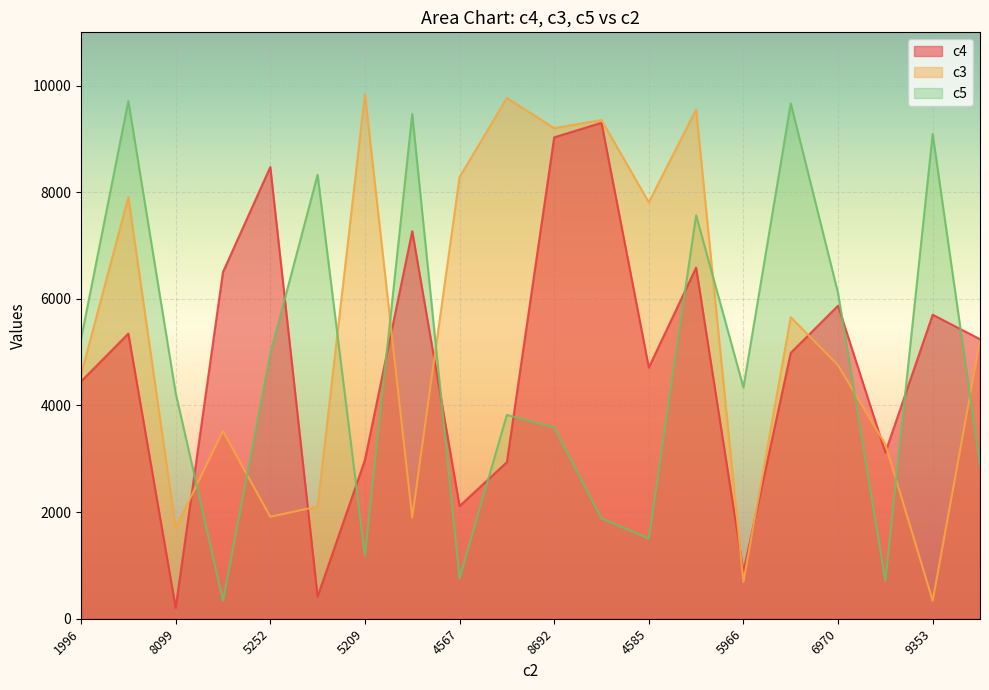

Is the value of c3 at 6388 greater than the value of c4 at 4987?

Yes